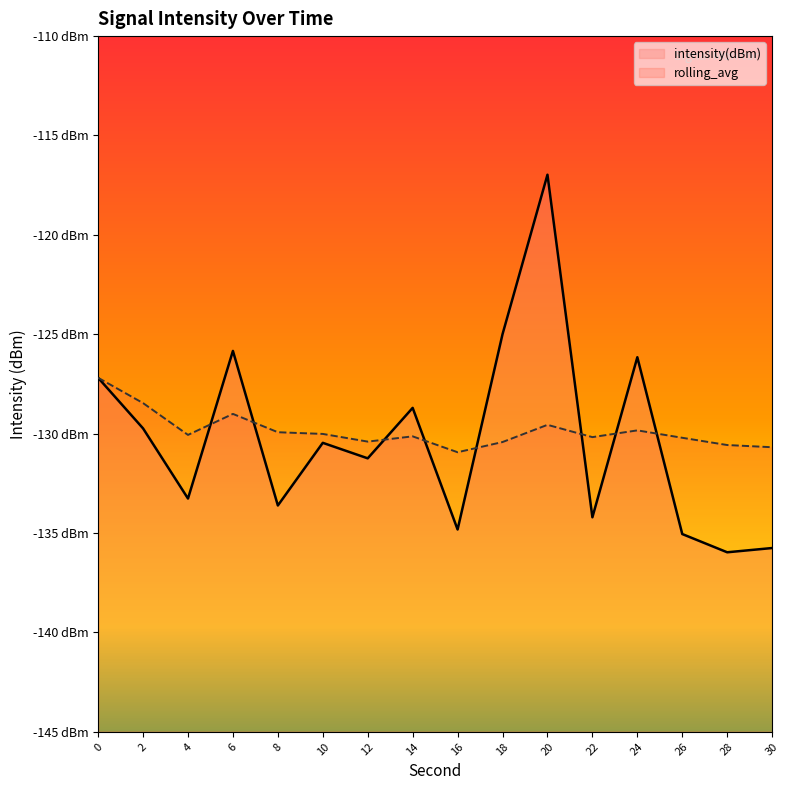

True or false: rolling_avg and intensity(dBm) intersect in this chart.

True